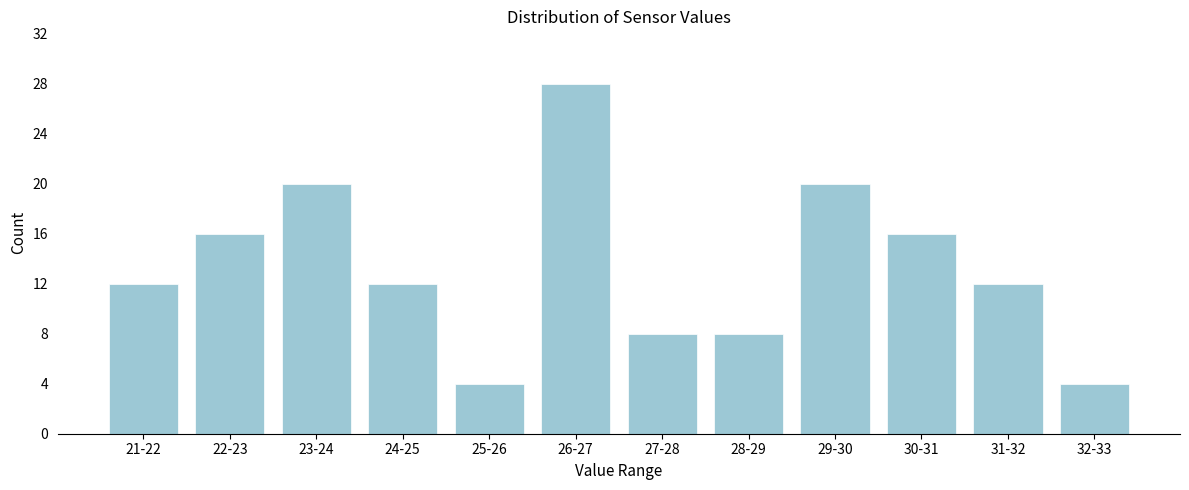

Reading left to right, what are all the values shown in this chart?

12	16	20	12	4	28	8	8	20	16	12	4